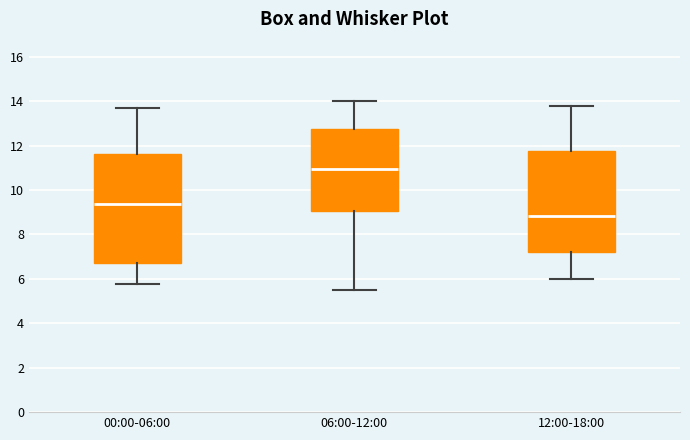

Reading left to right, transcribe this box plot: for each box, give where its median line is, the range the box spans, and where its two whiskers end, as read against the y-axis. The values are not printed on the chart, so give them approximately, as read against the axis.

00:00-06:00: median 9.4, box 6.8 to 11.6, whiskers 5.8 to 13.8
06:00-12:00: median 11.0, box 9.0 to 12.8, whiskers 5.6 to 14.0
12:00-18:00: median 8.8, box 7.2 to 11.8, whiskers 6.0 to 13.8